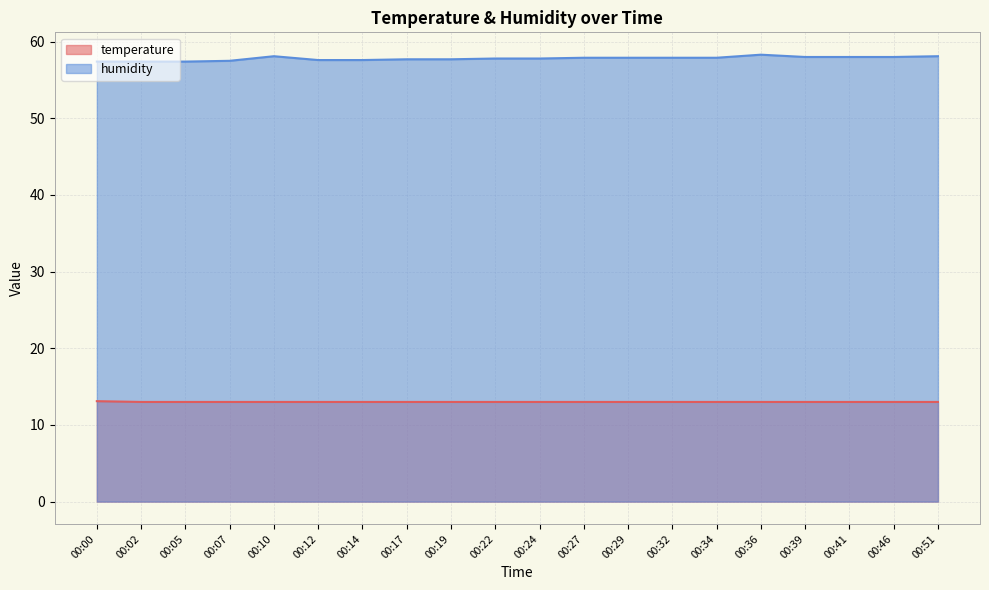

Reading left to right, extract all data points from this chart.

temperature: 13.1	13.0	13.0	13.0	13.0	13.0	13.0	13.0	13.0	13.0	13.0	13.0	13.0	13.0	13.0	13.0	13.0	13.0	13.0	13.0
humidity: 57.4	57.4	57.4	57.5	58.1	57.6	57.6	57.7	57.7	57.8	57.8	57.9	57.9	57.9	57.9	58.3	58.0	58.0	58.0	58.1